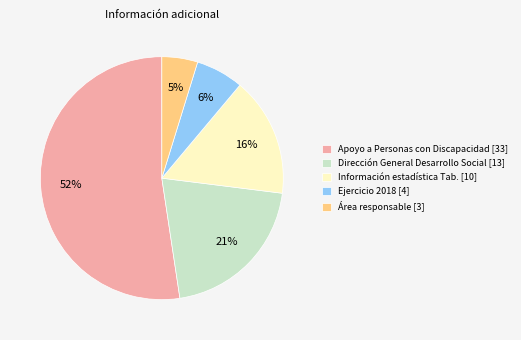

What is the largest slice in the pie chart?

Apoyo a Personas con Discapacidad [33]